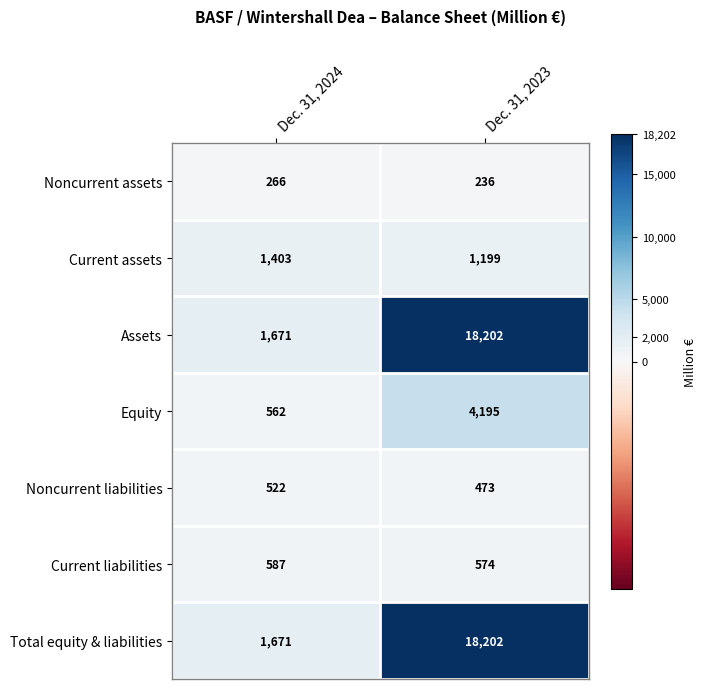

List the labels in order of Noncurrent assets value, largest first.

Dec. 31, 2024, Dec. 31, 2023